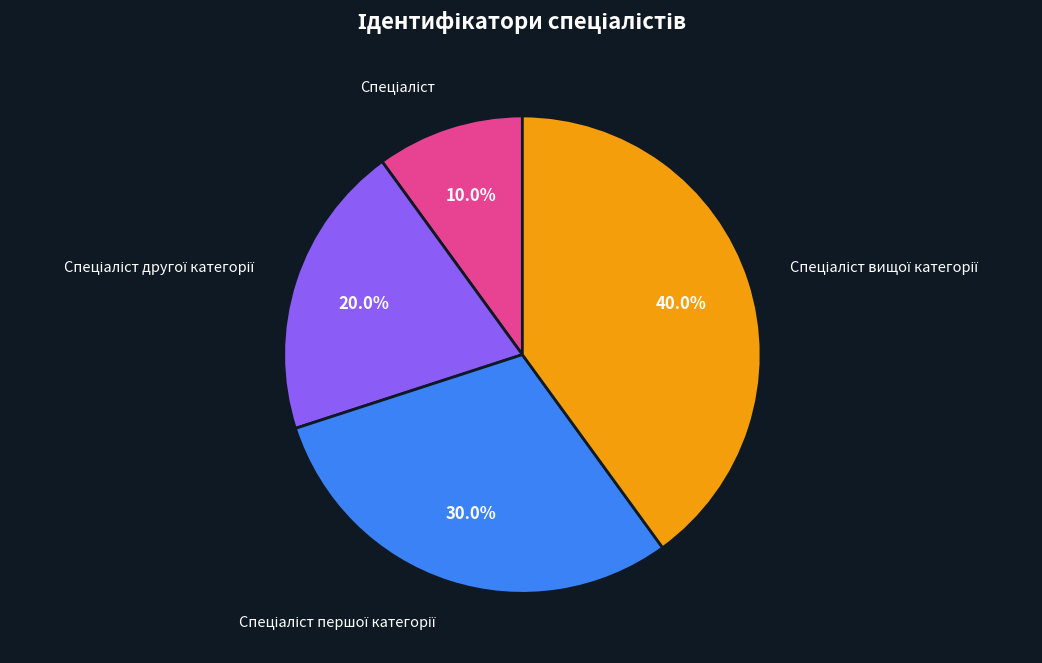

To the nearest percent, what is the difference between the largest and smallest slice percentages?

30%